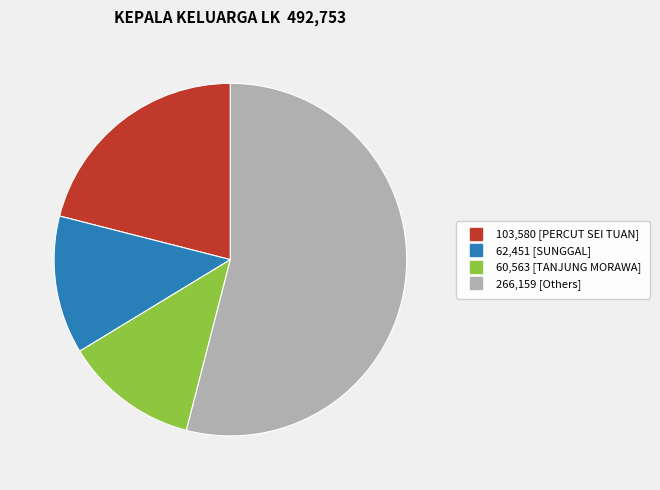

How many segments does this pie chart have?

4